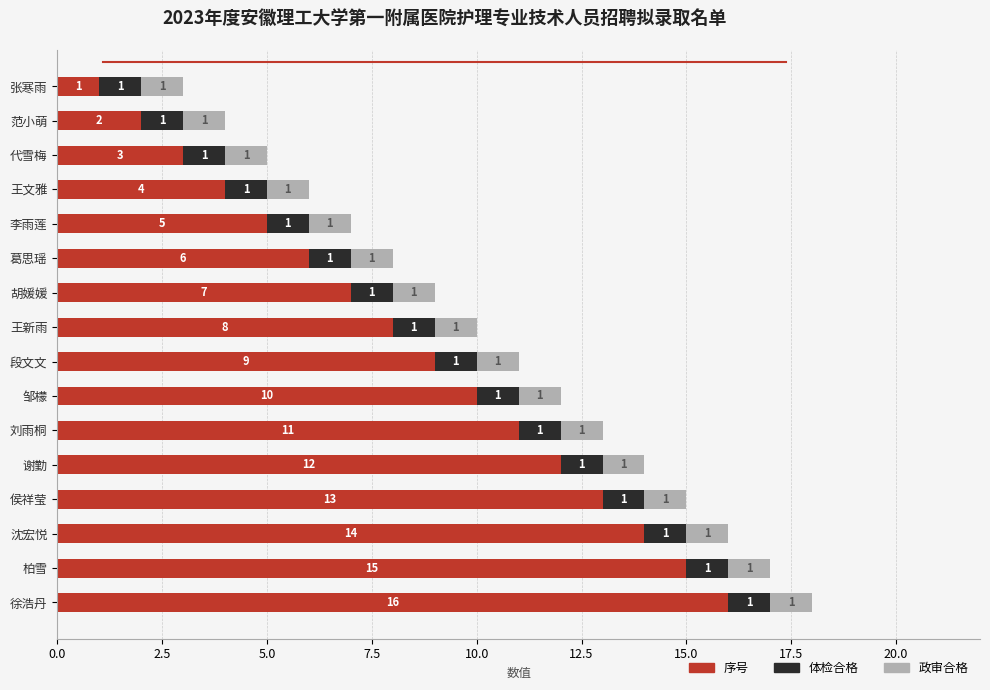

True or false: 序号 has a value of 5 at 李雨莲.

True